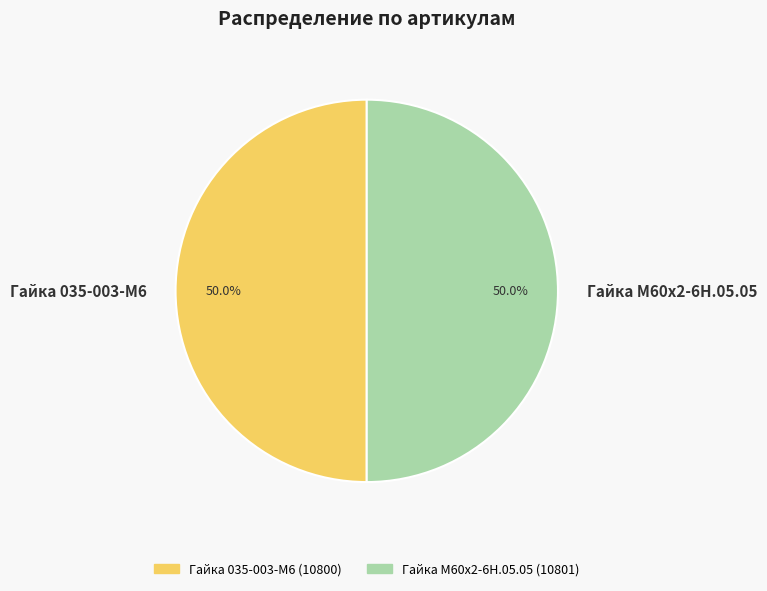

Combined, what portion of the pie is Гайка 035-003-М6 and Гайка М60х2-6Н.05.05?

100.0%